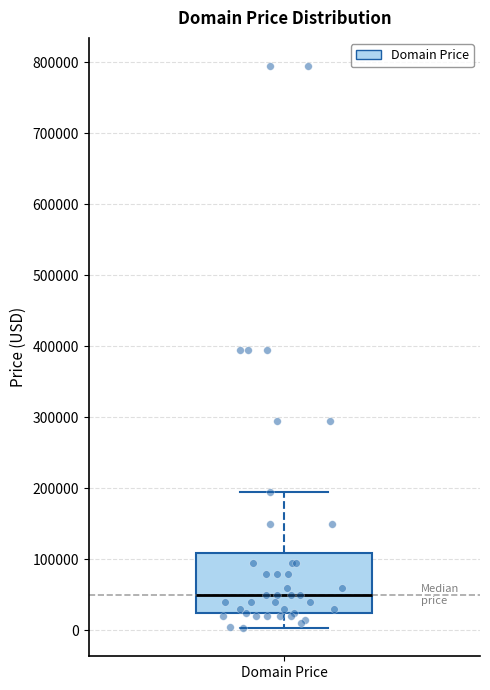

Transcribe this box plot: give where the median line is, the range the box spans, and where the two whiskers end, as read against the y-axis. The values are not printed on the chart, so give them approximately, as read against the axis.

median 50000, box 20000 to 110000, whiskers 0 to 190000